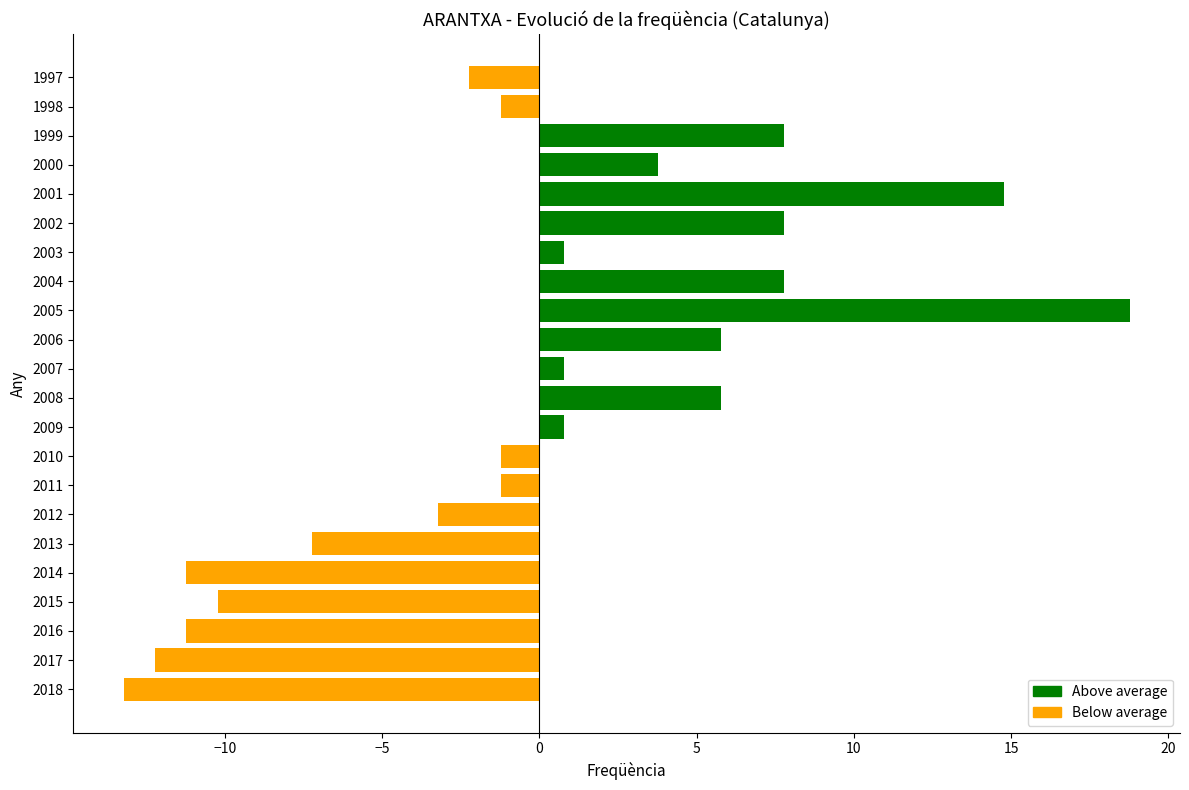

What is the approximate value at 2014?

-11.2